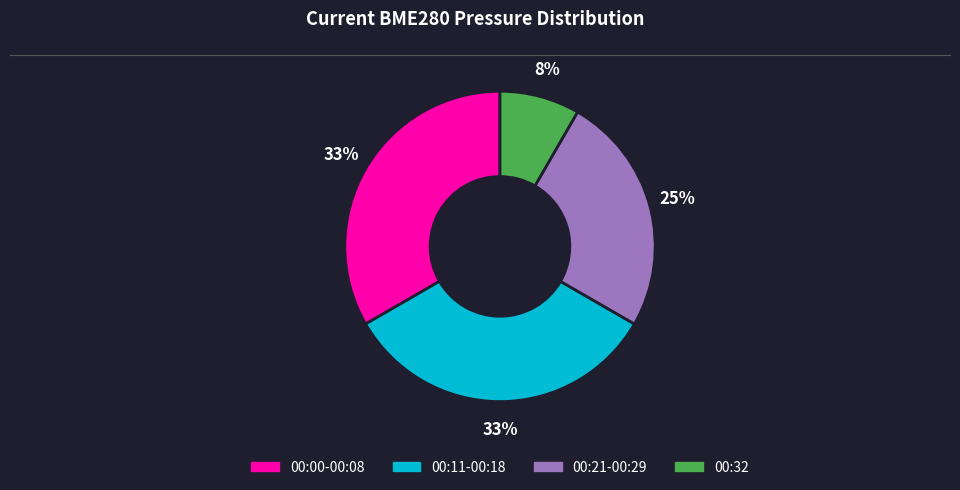

To the nearest percent, what is the average slice percentage?

25%